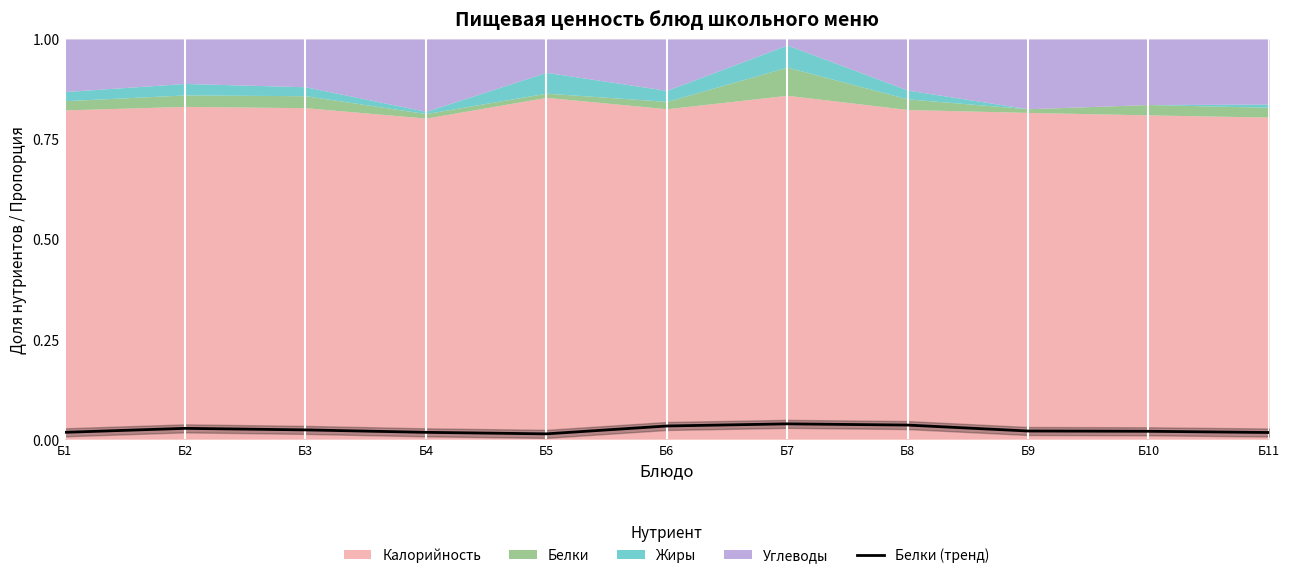

List the labels in order of value, smallest first.

Б5, Б11, Б1, Б4, Б10, Б9, Б3, Б2, Б6, Б8, Б7